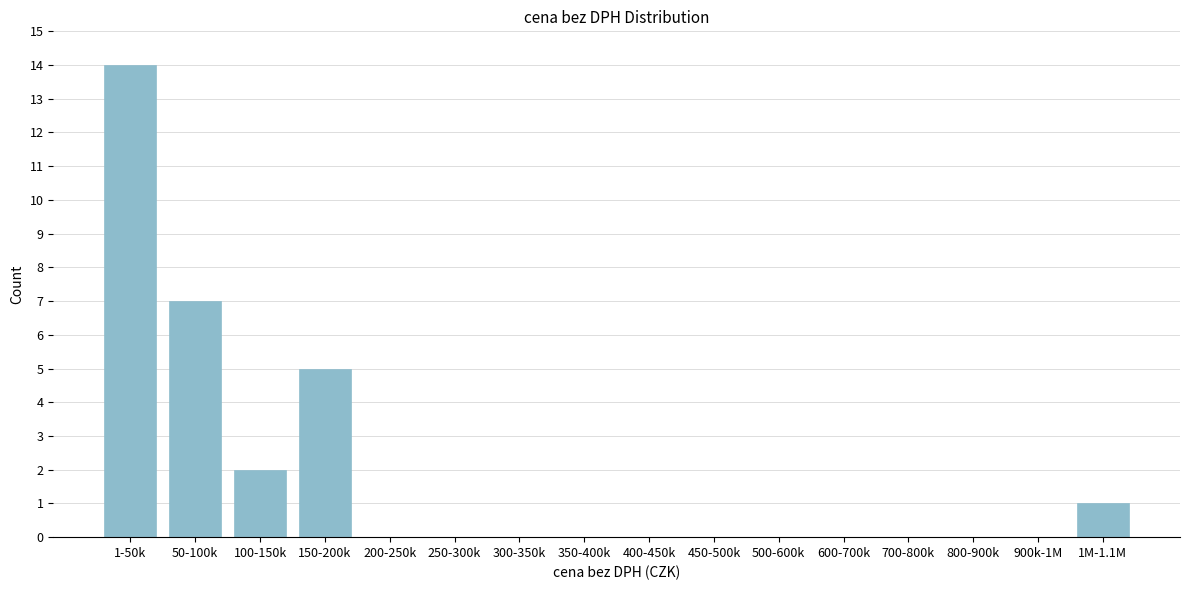

Reading left to right, extract all data points from this chart.

1-50k=14	50-100k=7	100-150k=2	150-200k=5	200-250k=0	250-300k=0	300-350k=0	350-400k=0	400-450k=0	450-500k=0	500-600k=0	600-700k=0	700-800k=0	800-900k=0	900k-1M=0	1M-1.1M=1